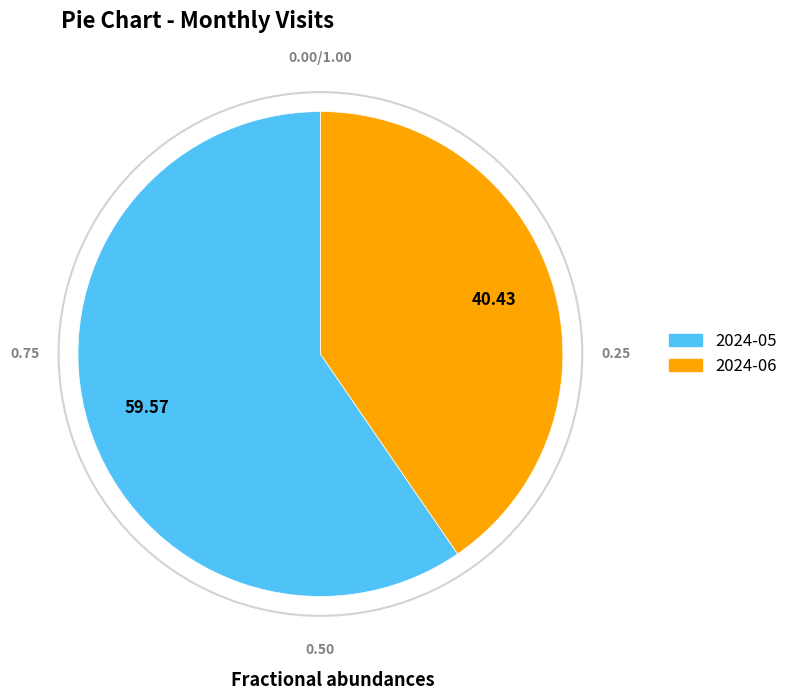

Is 2024-06 the majority of the pie?

No